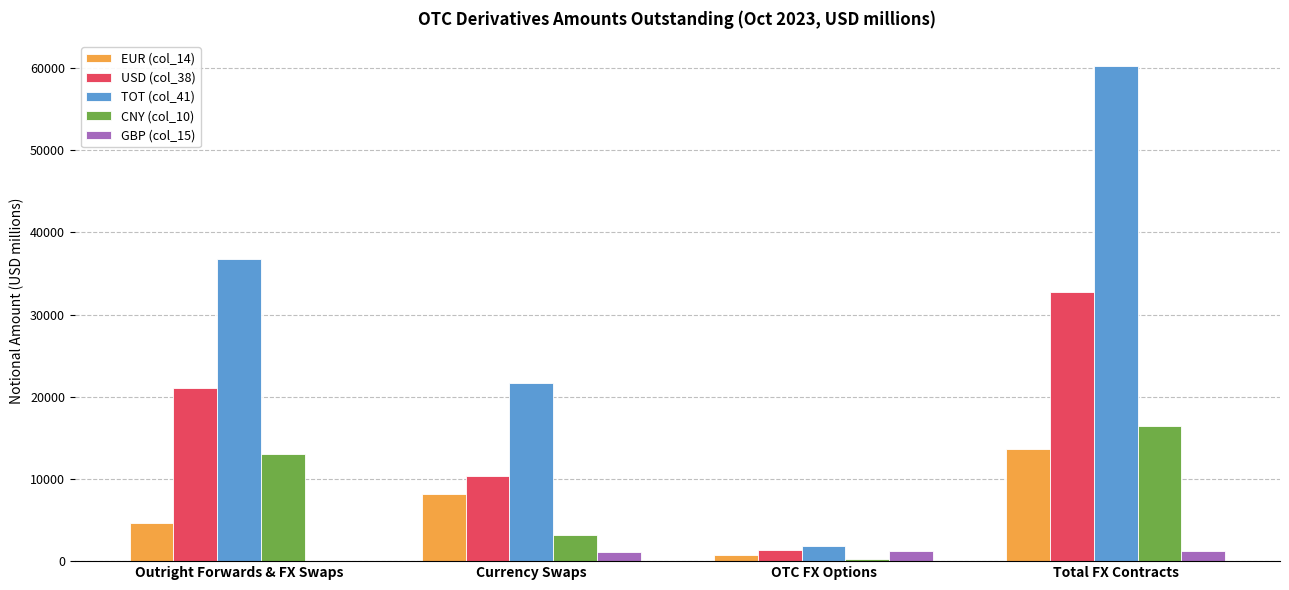

What is the sum of all CNY (col_10) values?

32831.5